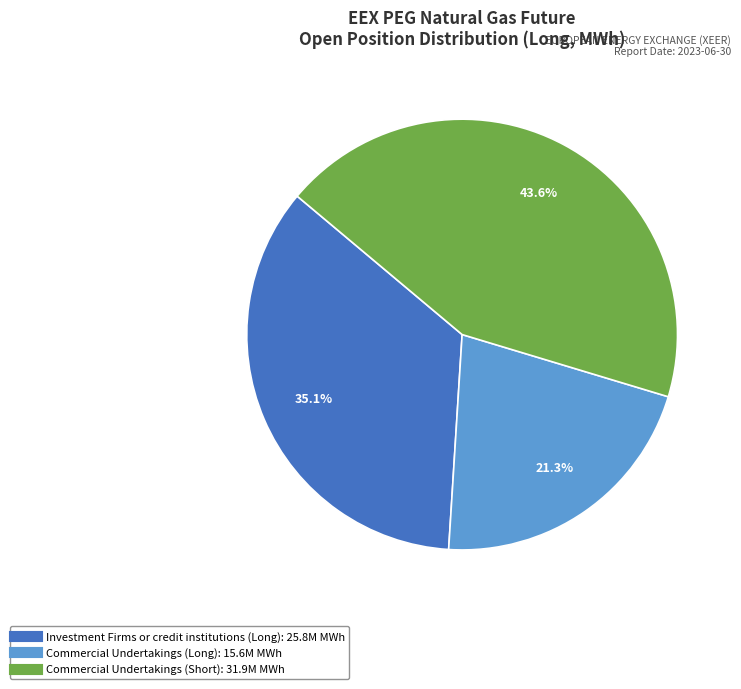

Is there a majority slice in this chart?

No